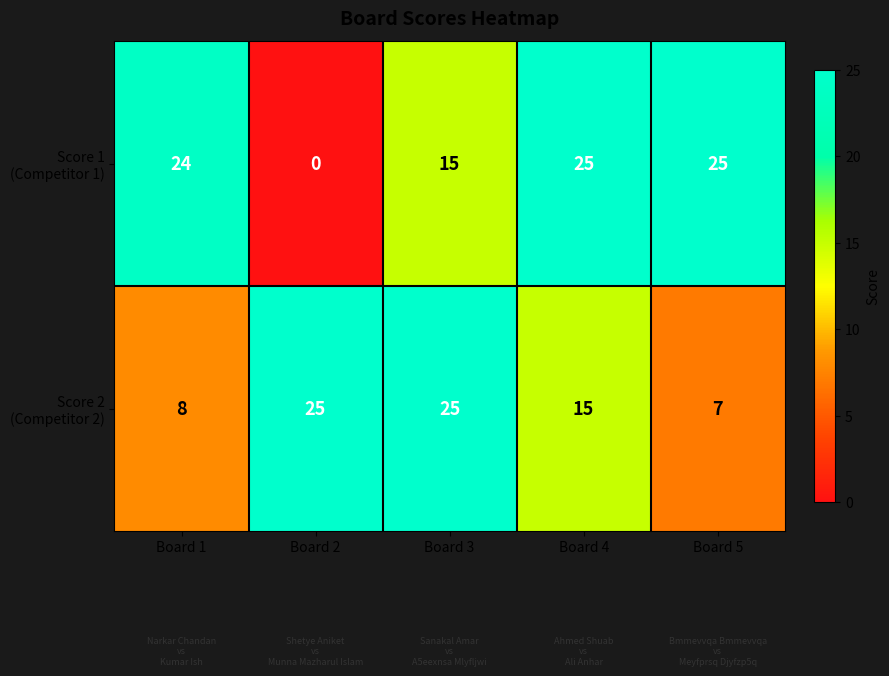

Count the number of data series in this chart.

2